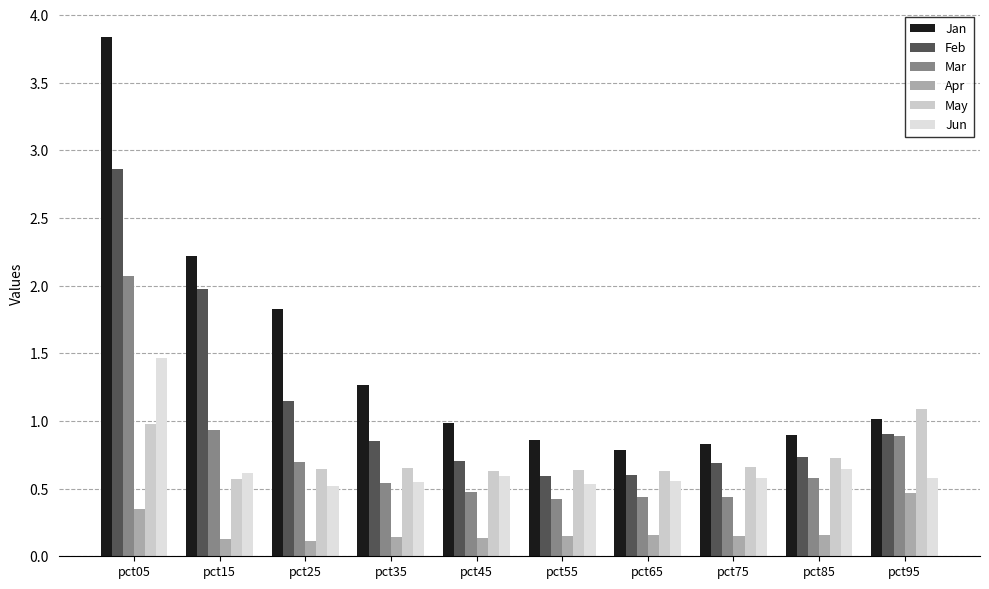

True or false: Feb has a value of 1.1 at pct25.

True